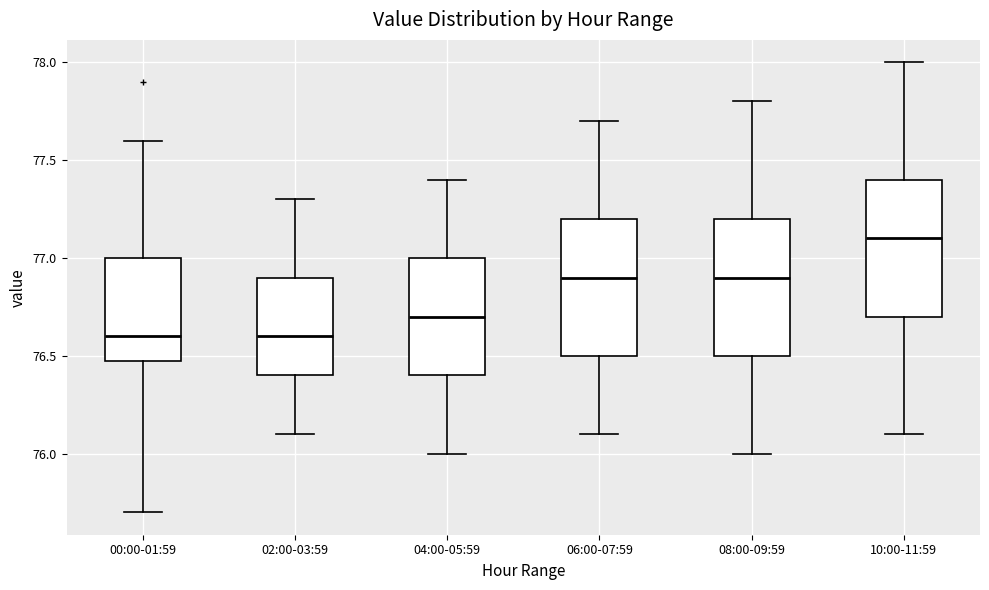

Reading left to right, read every box against the y-axis: the position of its median line, the range the box covers, and the ends of its whiskers. The values are not printed on the chart, so give them approximately, as read against the axis.

00:00-01:59: median 76.6, box 76.5 to 77.0, whiskers 75.7 to 77.6
02:00-03:59: median 76.6, box 76.4 to 76.9, whiskers 76.1 to 77.3
04:00-05:59: median 76.7, box 76.4 to 77.0, whiskers 76.0 to 77.4
06:00-07:59: median 76.9, box 76.5 to 77.2, whiskers 76.1 to 77.7
08:00-09:59: median 76.9, box 76.5 to 77.2, whiskers 76.0 to 77.8
10:00-11:59: median 77.1, box 76.7 to 77.4, whiskers 76.1 to 78.0